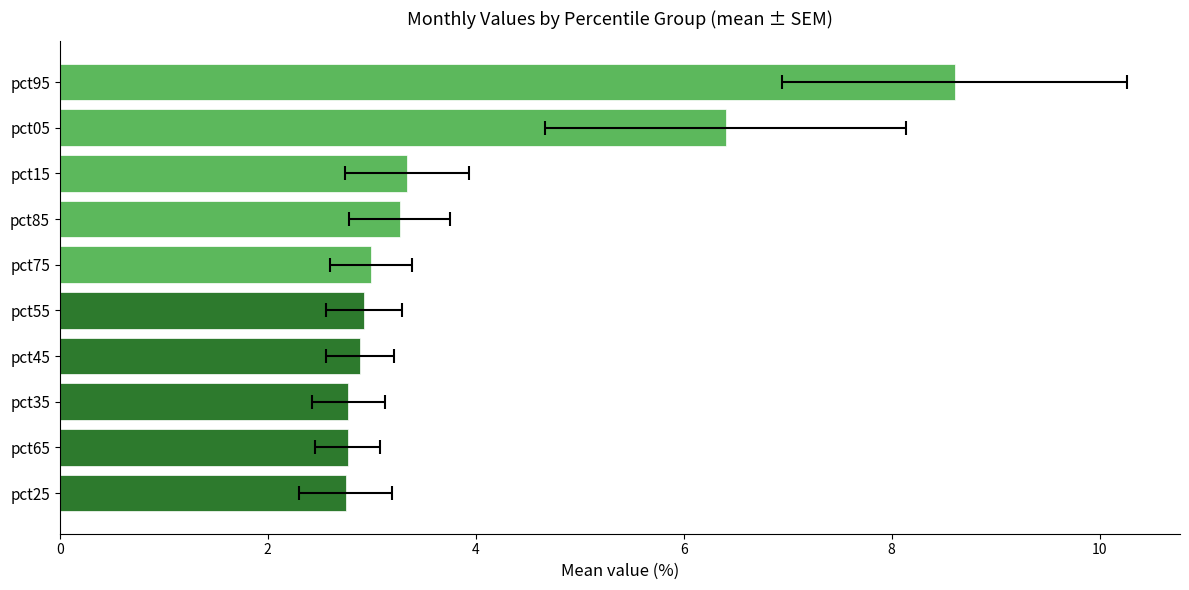

The chart shows a value of 1.3 at pct25. True or false?

False